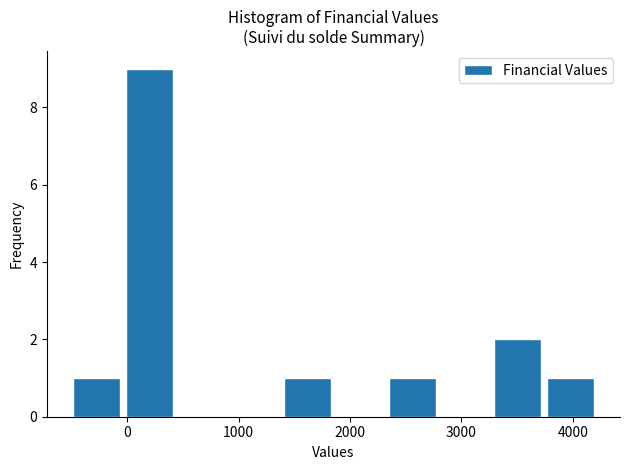

What is the height of the bar covering -500 to 0 on the x-axis? Neither the bar edges nor the heights are printed on the chart, so give them approximately, as read against the axes.

1